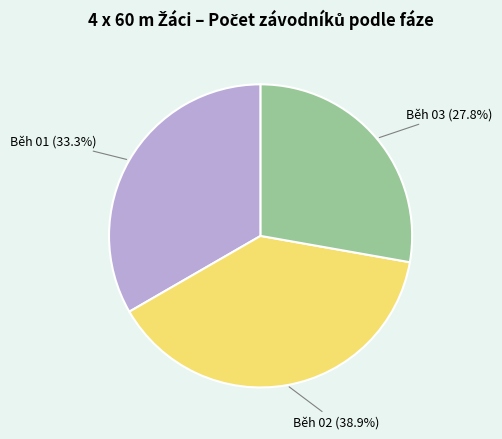

To the nearest percent, what is the difference between the largest and smallest slice percentages?

11%